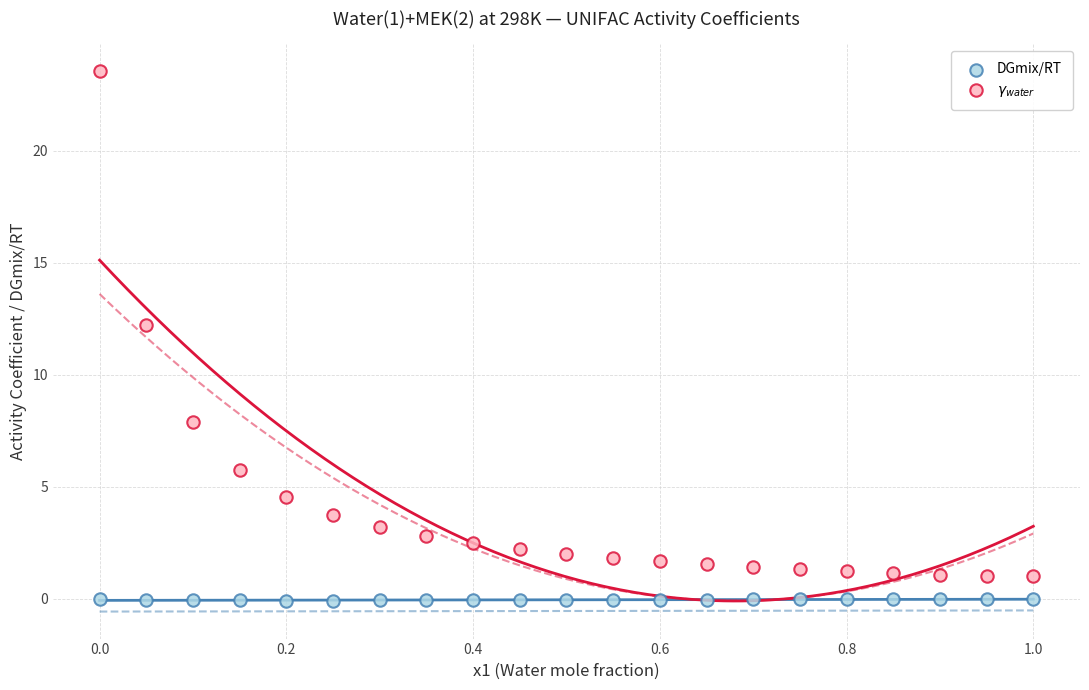

Across all data points, what is the range of Y values (max minus min)?

23.6